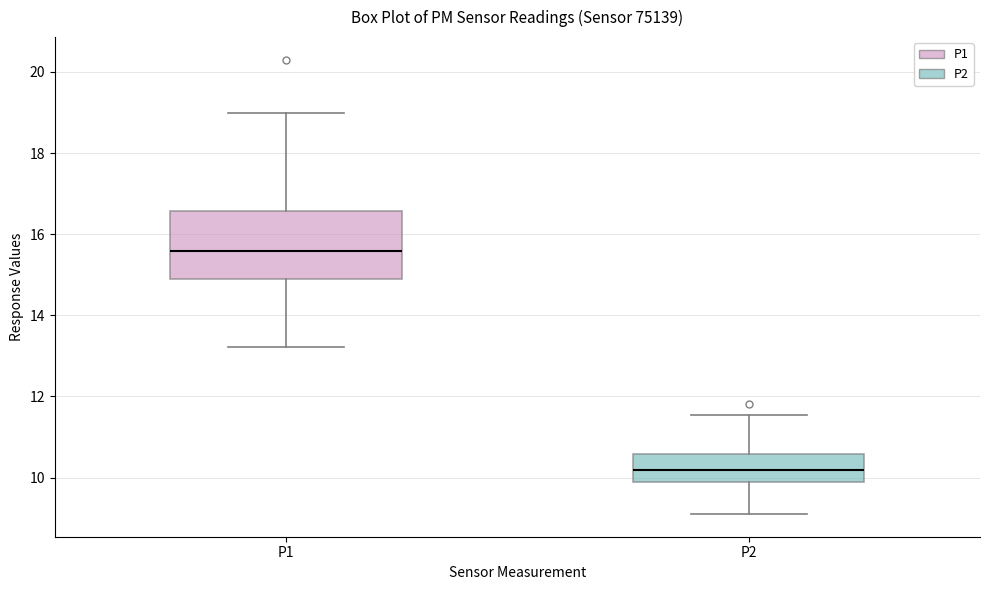

Reading left to right, transcribe this box plot: for each box, give where its median line is, the range the box spans, and where its two whiskers end, as read against the y-axis. The values are not printed on the chart, so give them approximately, as read against the axis.

P1: median 15.6, box 14.8 to 16.6, whiskers 13.2 to 19.0
P2: median 10.2, box 9.8 to 10.6, whiskers 9.2 to 11.6